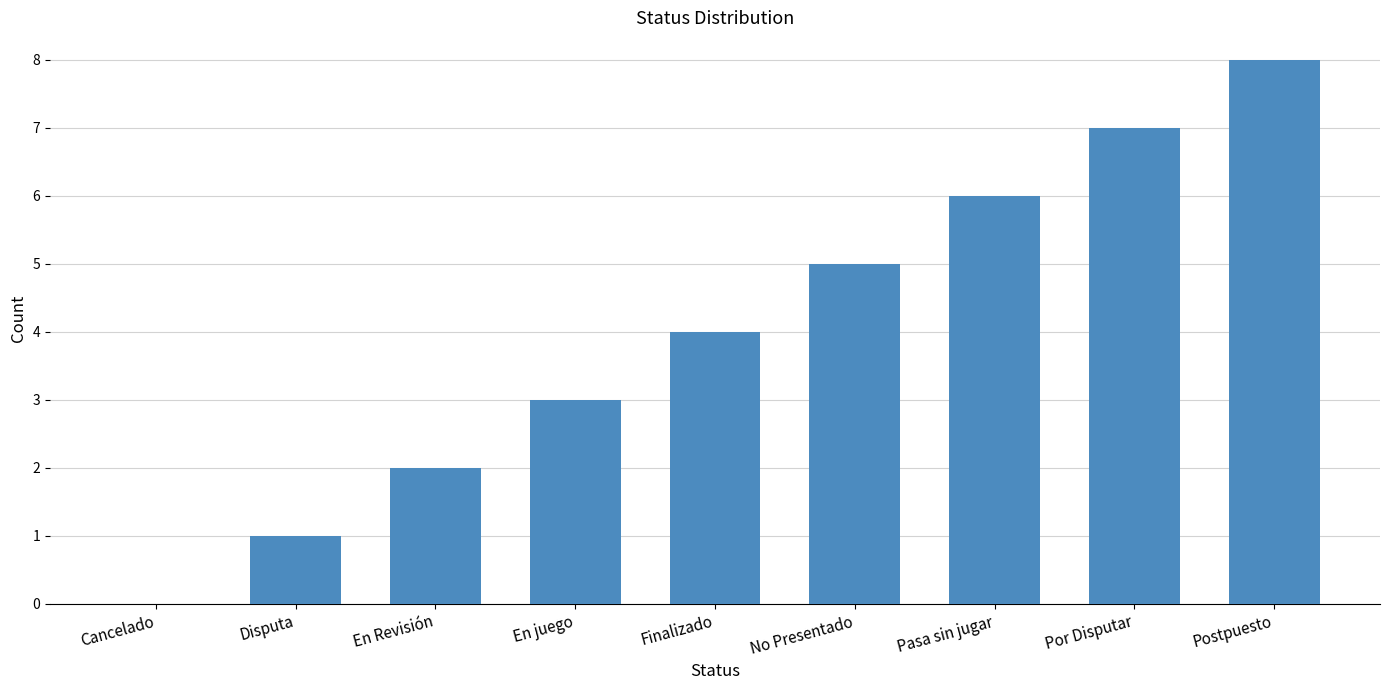

Approximately how many times larger is the value at Pasa sin jugar compared to En juego?

2.0